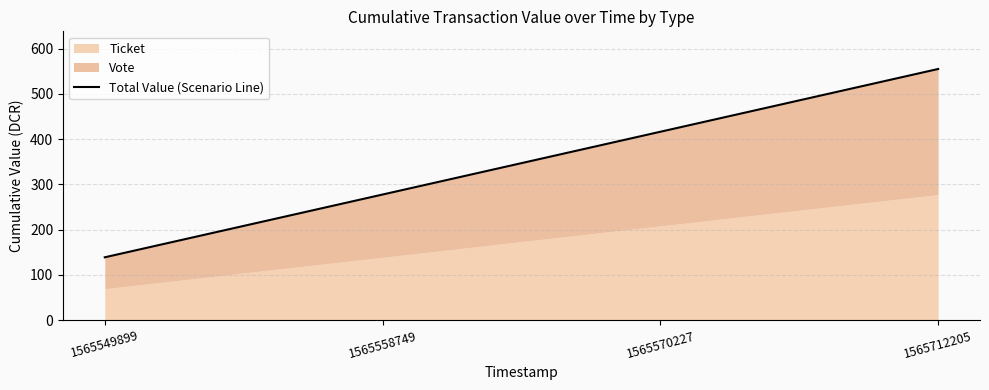

True or false: the data shows 416.4 at 1565570227.

True